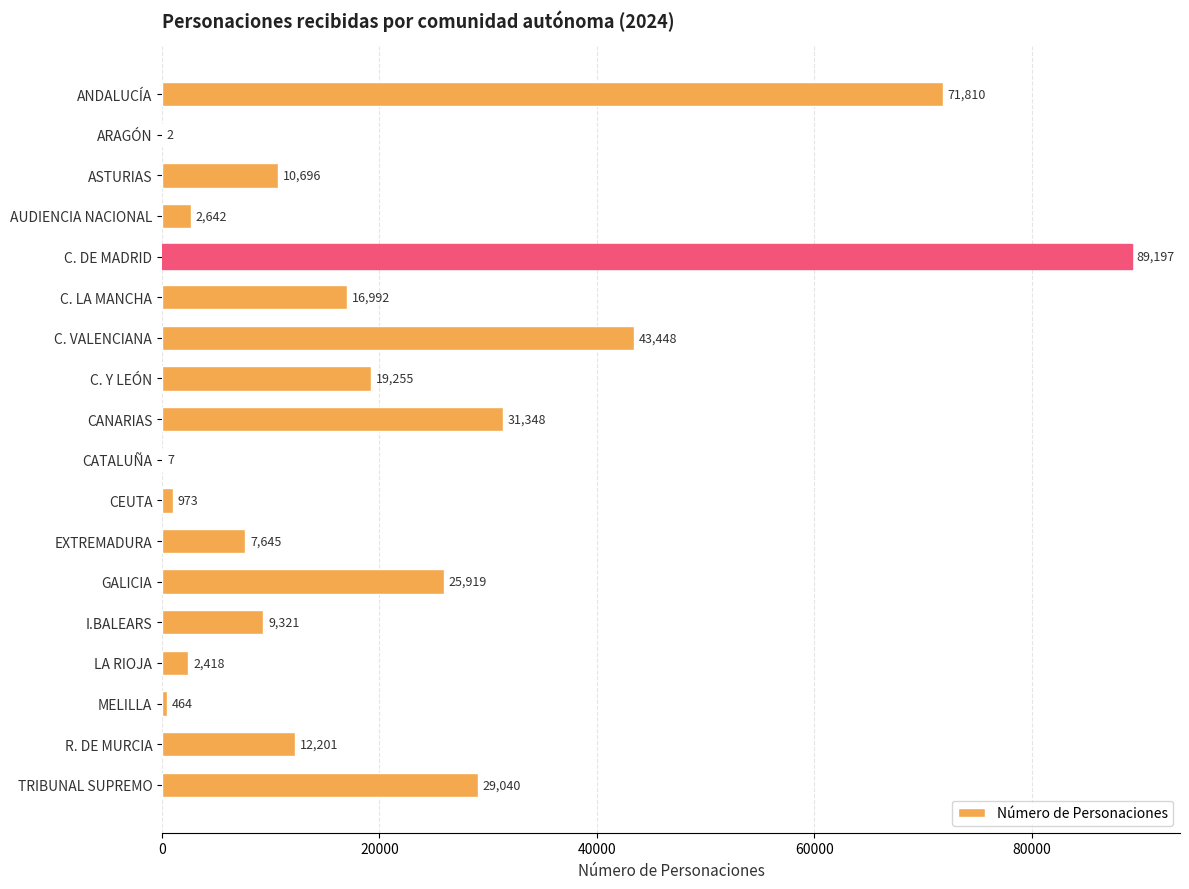

What is the ratio of the value at ANDALUCÍA to the value at C. VALENCIANA?

1.7